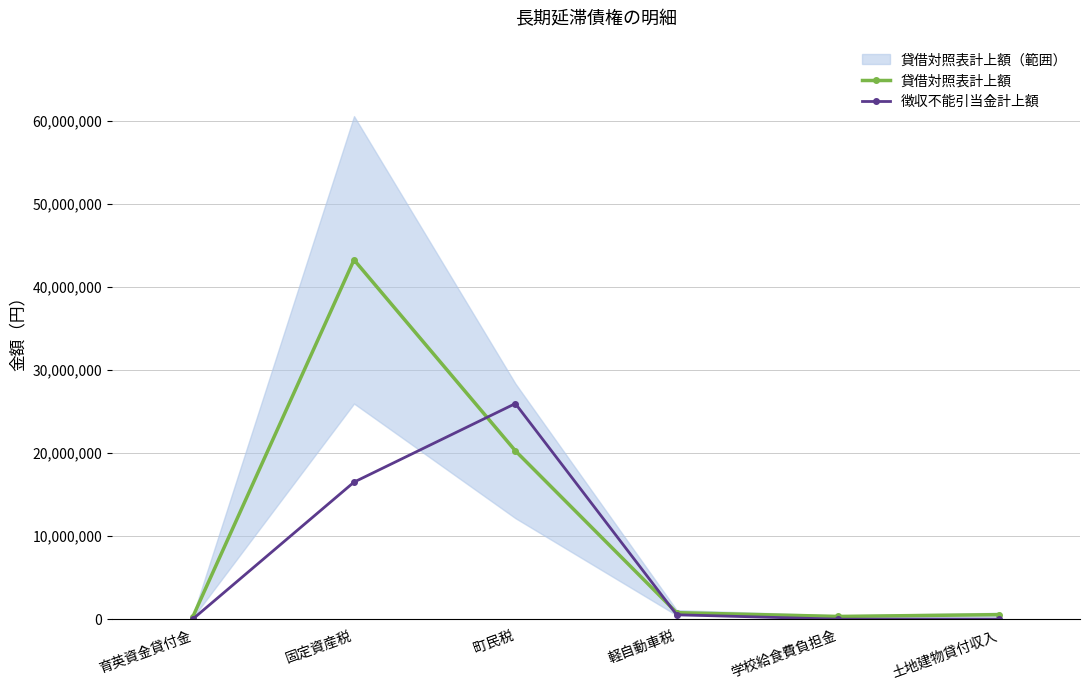

At which label does 貸借対照表計上額 reach its peak?

固定資産税